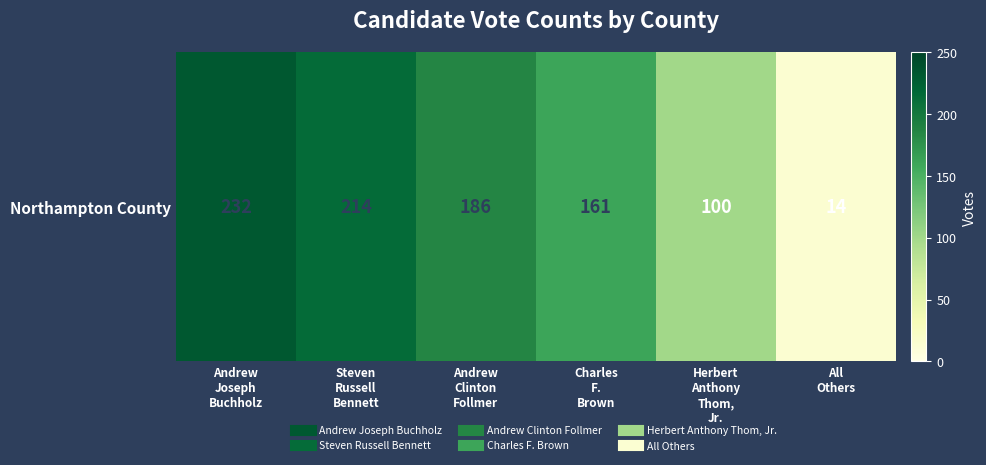

At which category does the chart reach its minimum across all series?

All
Others